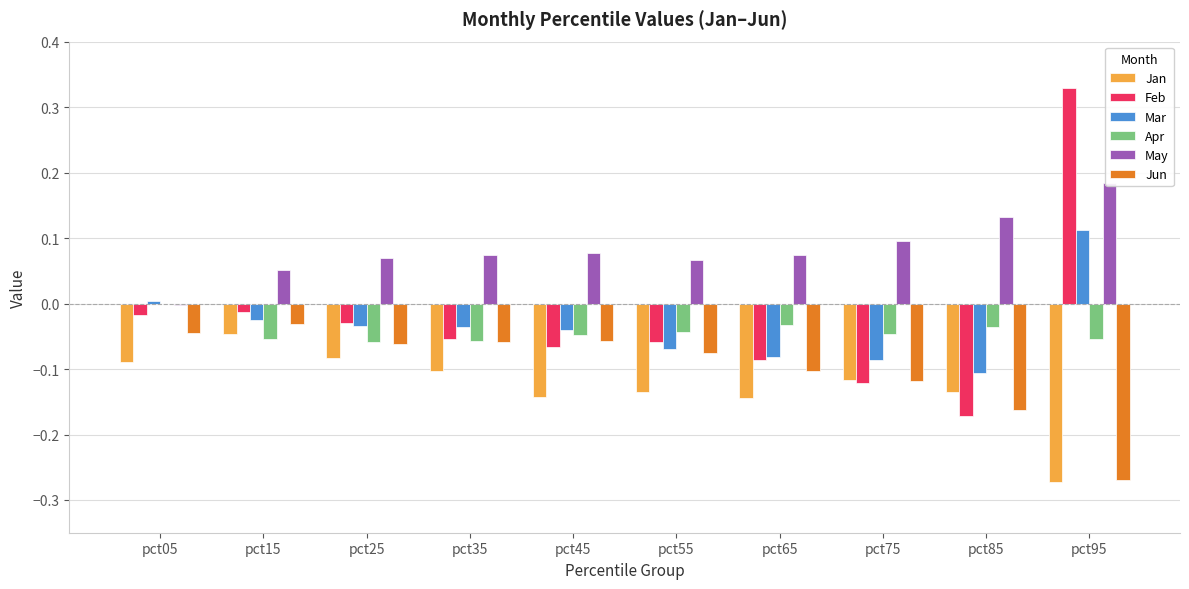

How many series are shown in this chart?

6